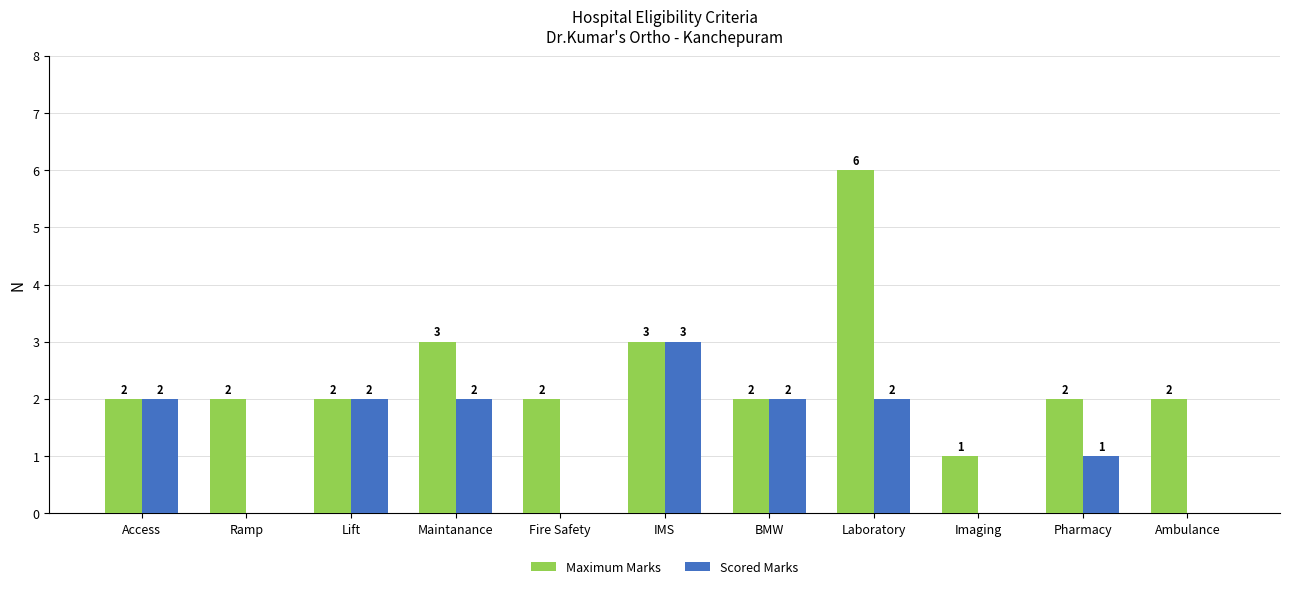

What is the sum of the Maximum Marks values at Laboratory and Ramp?

8